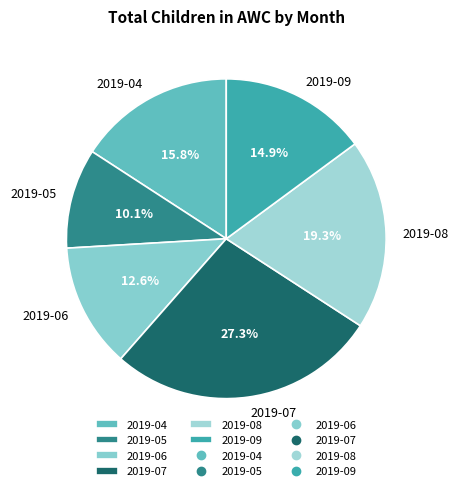

Count the number of slices in the pie.

6